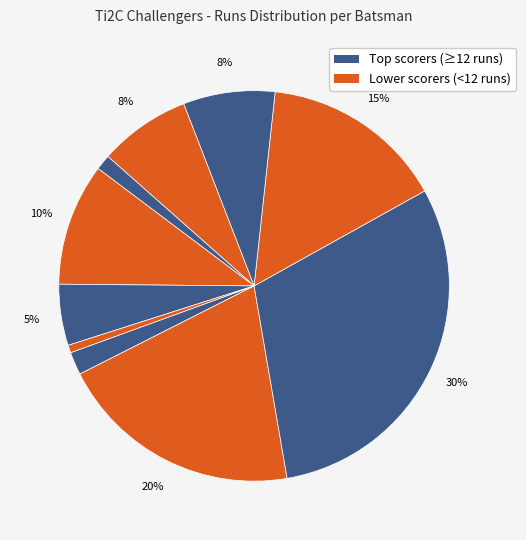

How many segments does this pie chart have?

10